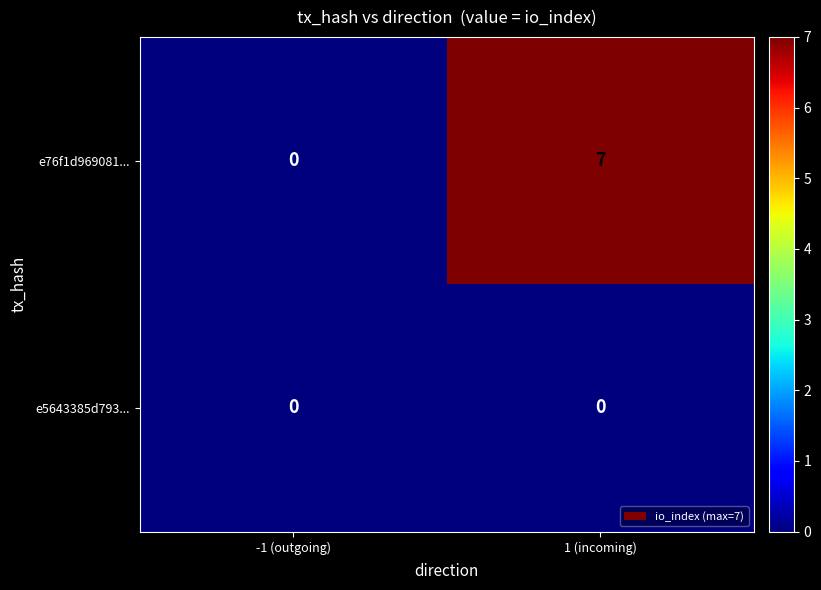

What is the maximum value shown in the chart?

7